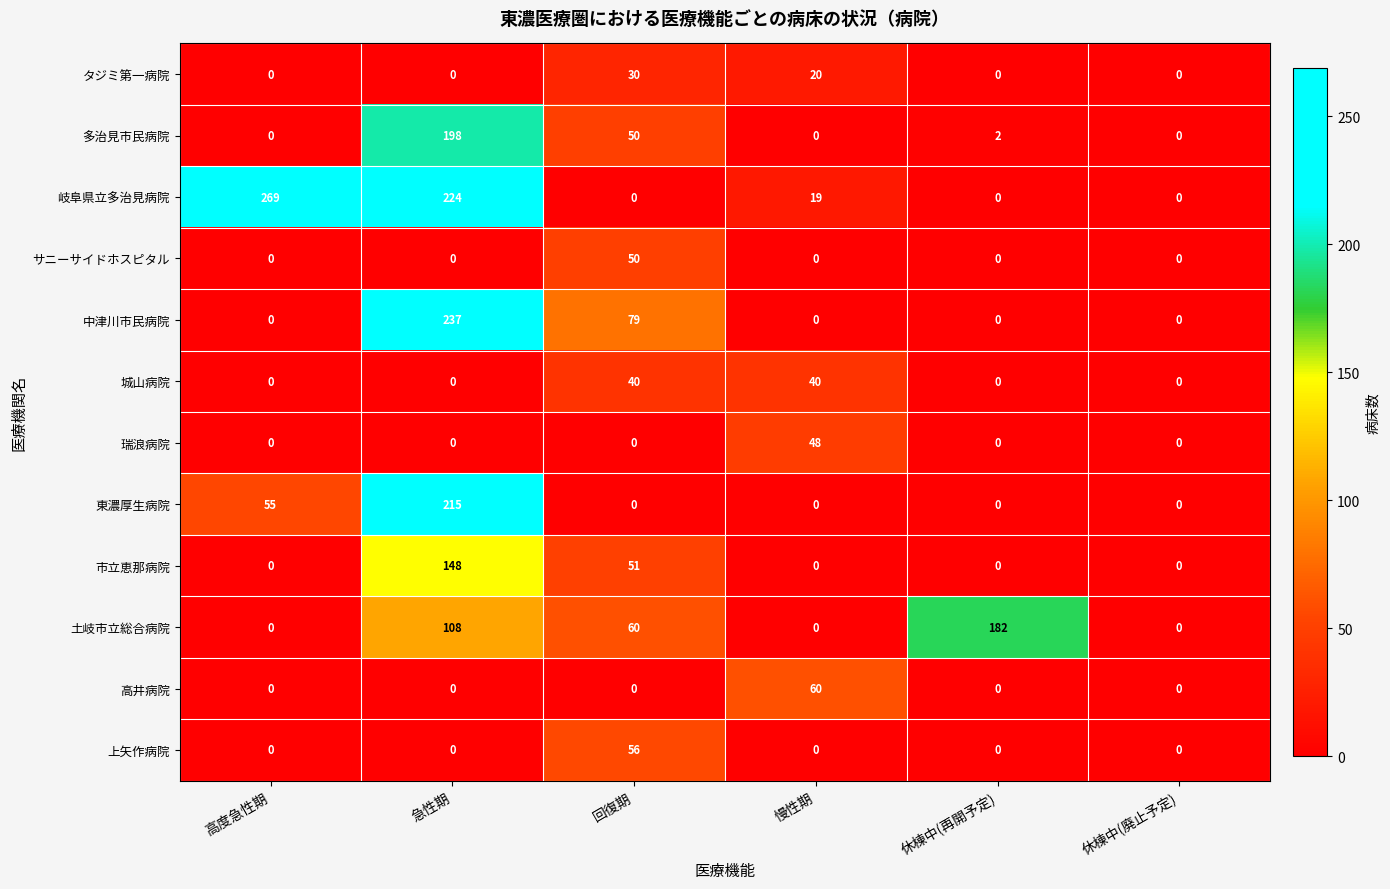

What is the total value across all series at 回復期?

416